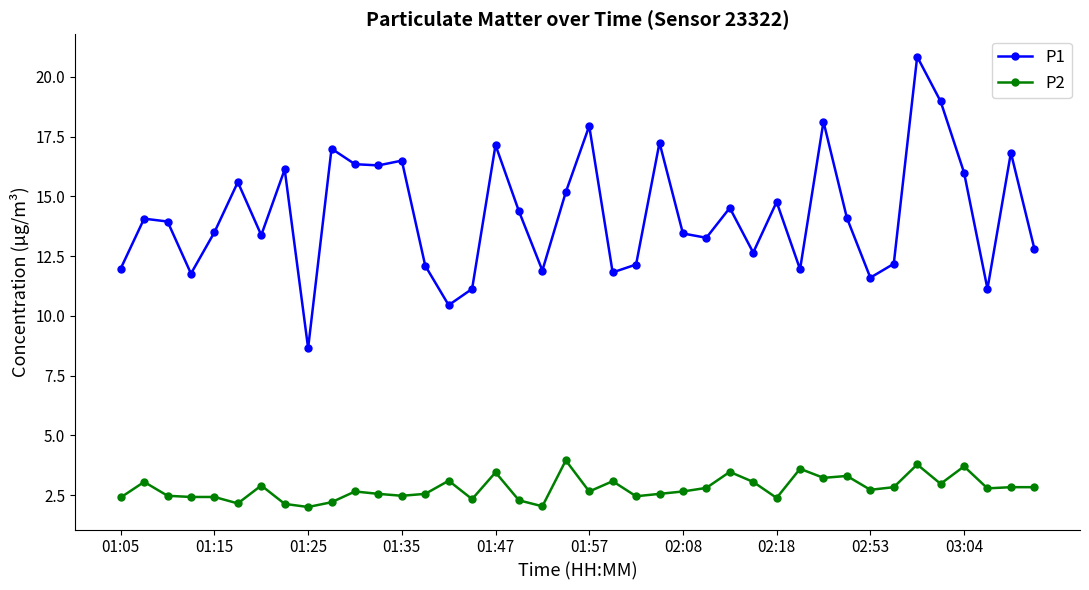

What is the minimum value for P2?

2.0